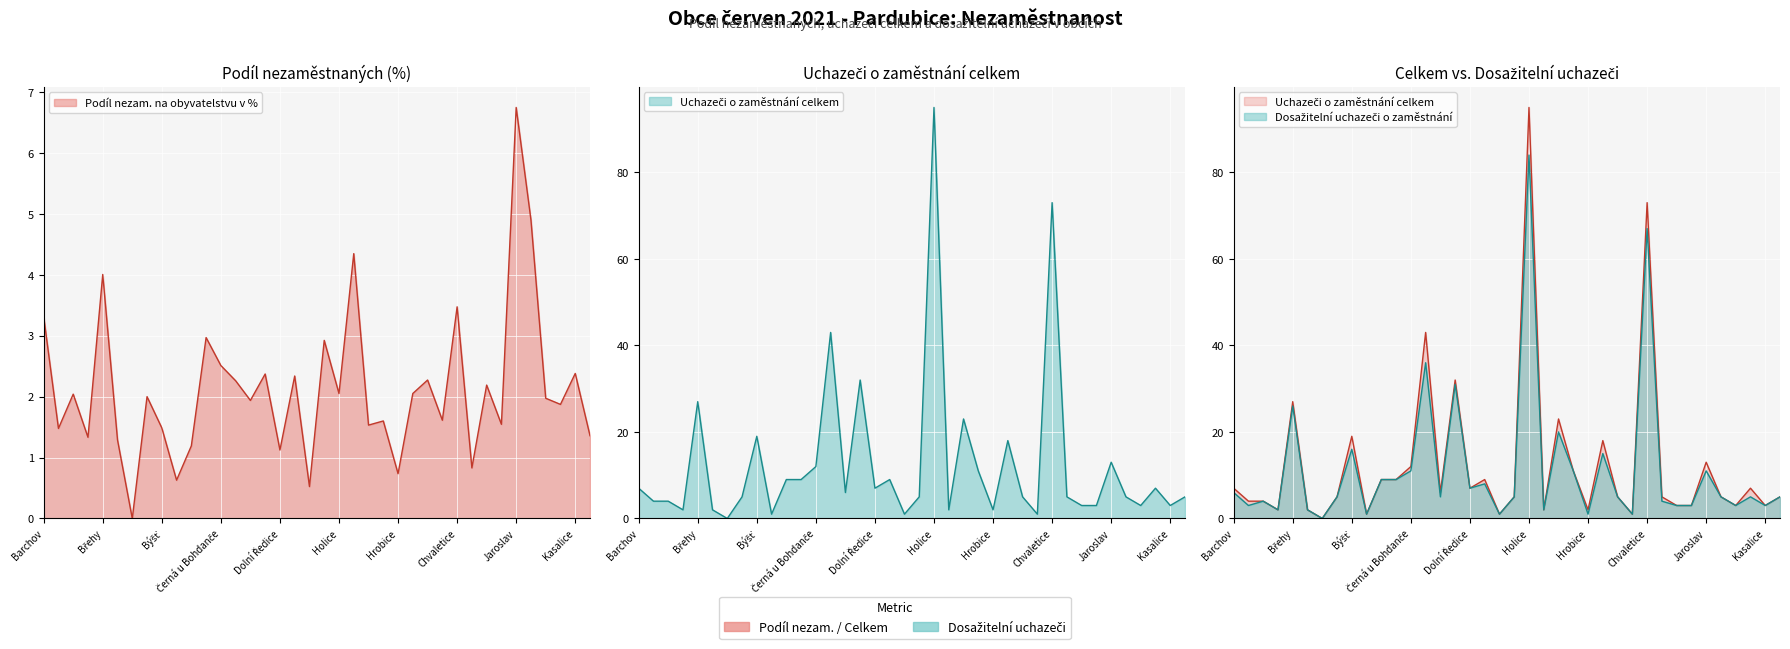

What is the difference between the Dosažitelní uchazeči o zaměstnání values at Holotín and Holice?

82.0